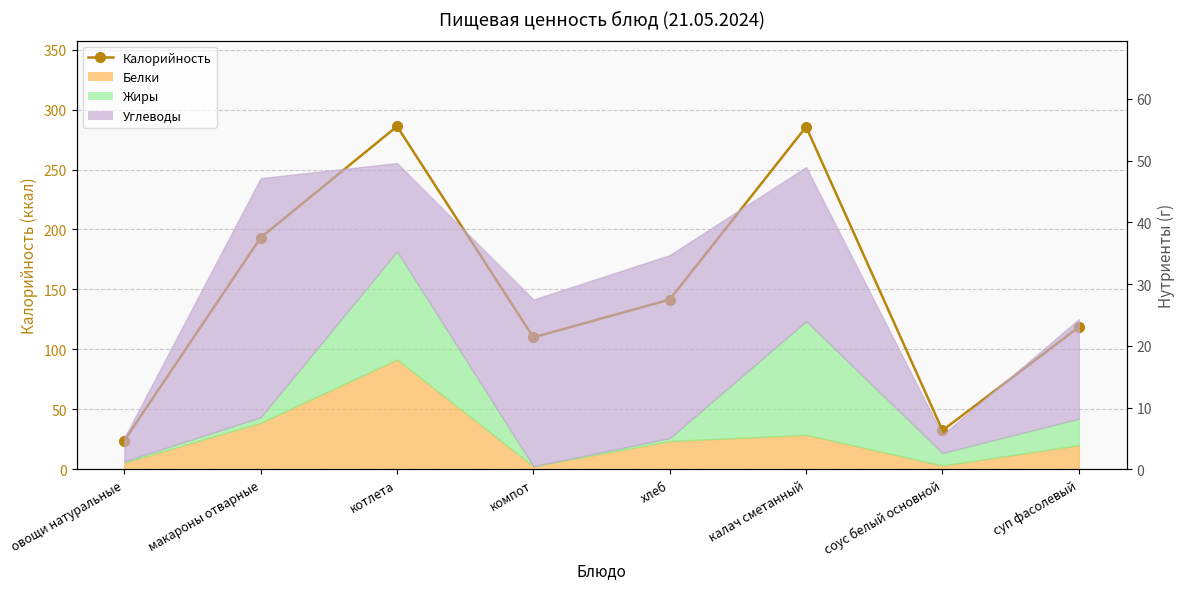

What is the difference between the maximum and minimum values?

262.0